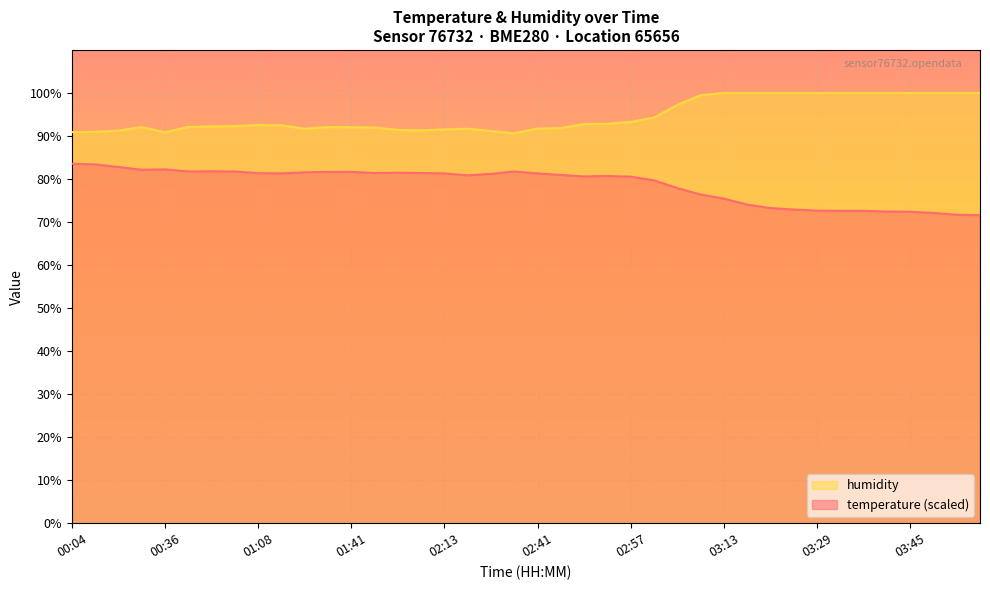

Reading left to right, what are all the values shown in this chart?

temperature: 00:04=83.5	00:12=83.4	00:20=82.8	00:28=82.2	00:36=82.2	00:44=81.8	00:52=81.8	01:00=81.8	01:08=81.3	01:16=81.3	01:25=81.5	01:33=81.6	01:41=81.6	01:49=81.4	01:57=81.5	02:05=81.4	02:13=81.3	02:21=80.9	02:29=81.2	02:37=81.8	02:41=81.3	02:45=81.0	02:49=80.6	02:53=80.7	02:57=80.5	03:01=79.7	03:05=77.9	03:09=76.4	03:13=75.4	03:17=74.1	03:21=73.2	03:25=72.9	03:29=72.6	03:33=72.6	03:37=72.6	03:41=72.5	03:45=72.4	03:49=72.1	03:53=71.7	03:57=71.6
humidity: 00:04=90.9	00:12=91.0	00:20=91.2	00:28=92.1	00:36=90.8	00:44=92.1	00:52=92.2	01:00=92.3	01:08=92.5	01:16=92.5	01:25=91.7	01:33=92.1	01:41=92.0	01:49=92.0	01:57=91.4	02:05=91.3	02:13=91.5	02:21=91.7	02:29=91.2	02:37=90.6	02:41=91.7	02:45=91.8	02:49=92.8	02:53=92.8	02:57=93.3	03:01=94.3	03:05=97.2	03:09=99.5	03:13=100.0	03:17=100.0	03:21=100.0	03:25=100.0	03:29=100.0	03:33=100.0	03:37=100.0	03:41=100.0	03:45=100.0	03:49=100.0	03:53=100.0	03:57=100.0